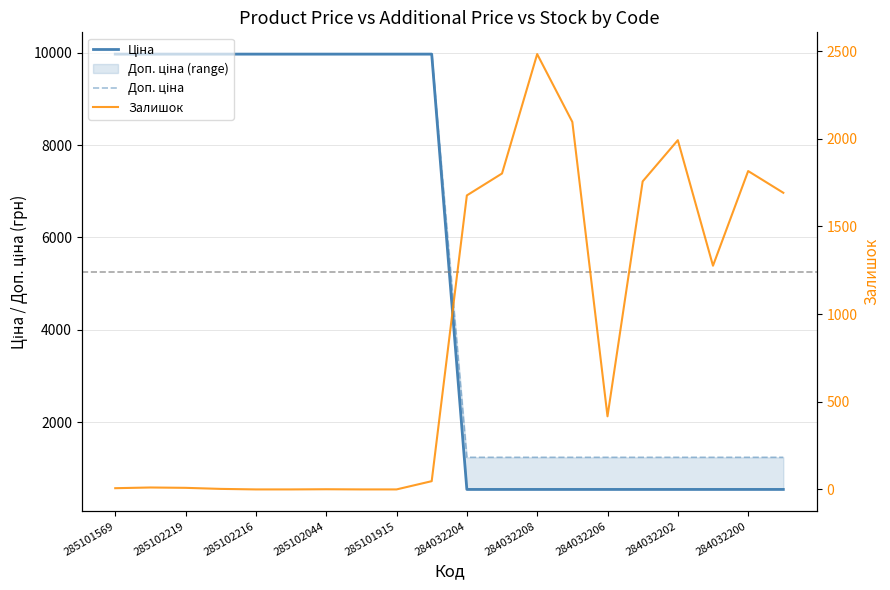

What is the sum of the Залишок values at 284032208 and 284032206?

2900.0